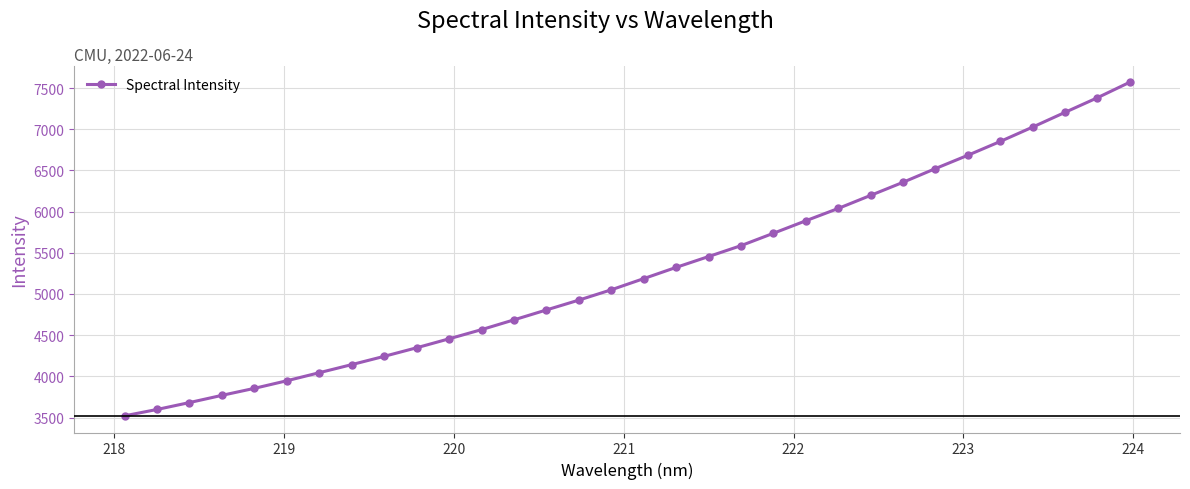

True or false: the data has more than 2 interior local peaks.

False